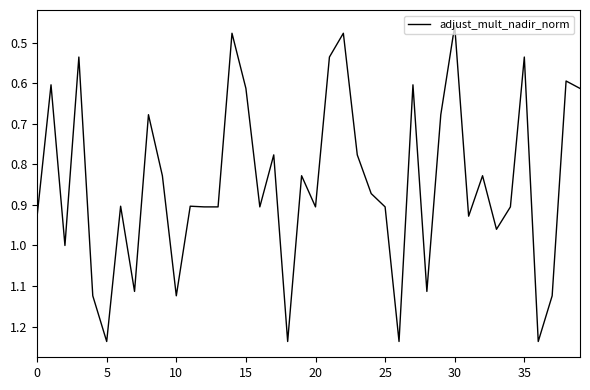

Reading left to right, list all the values displayed in this chart.

0.9	0.6	1.0	0.5	1.1	1.2	0.9	1.1	0.7	0.8	1.1	0.9	0.9	0.9	0.5	0.6	0.9	0.8	1.2	0.8	0.9	0.5	0.5	0.8	0.9	0.9	1.2	0.6	1.1	0.7	0.5	0.9	0.8	1.0	0.9	0.5	1.2	1.1	0.6	0.6